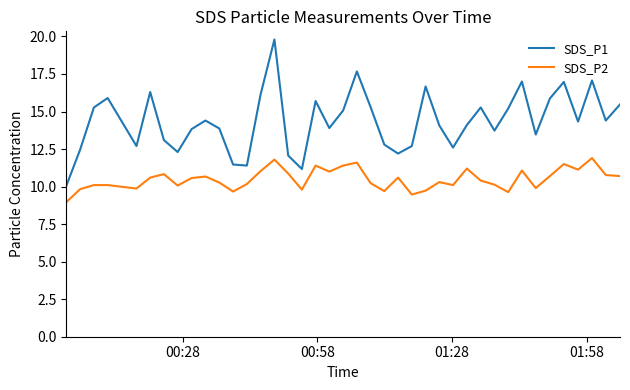

What is the smallest value displayed?

9.0